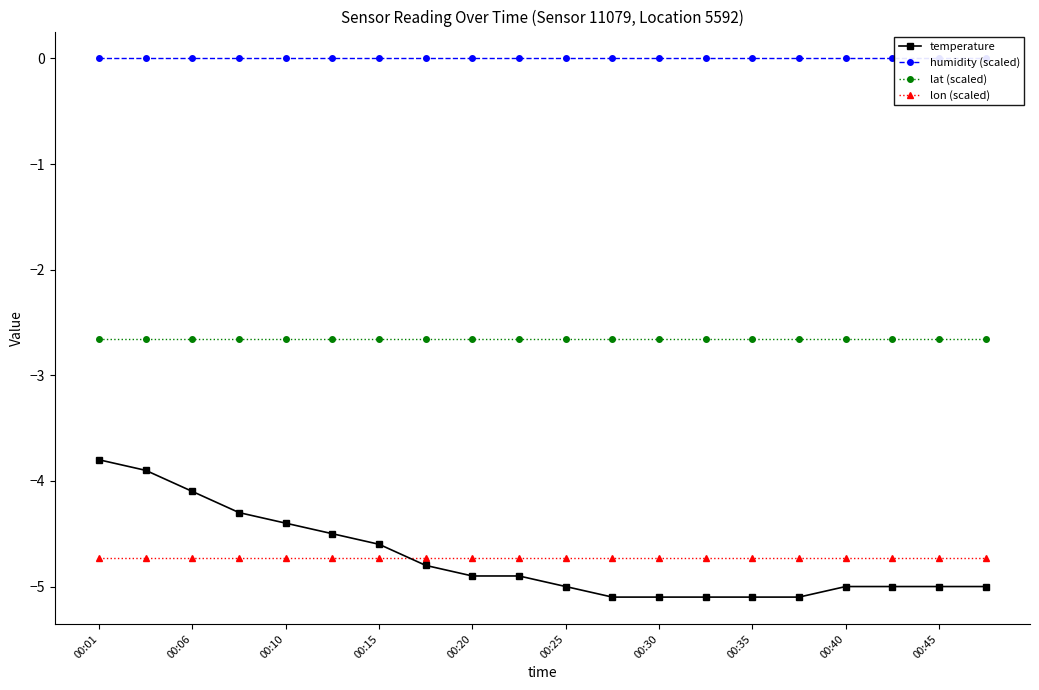

How many intersections are there between lon (scaled) and temperature?

1